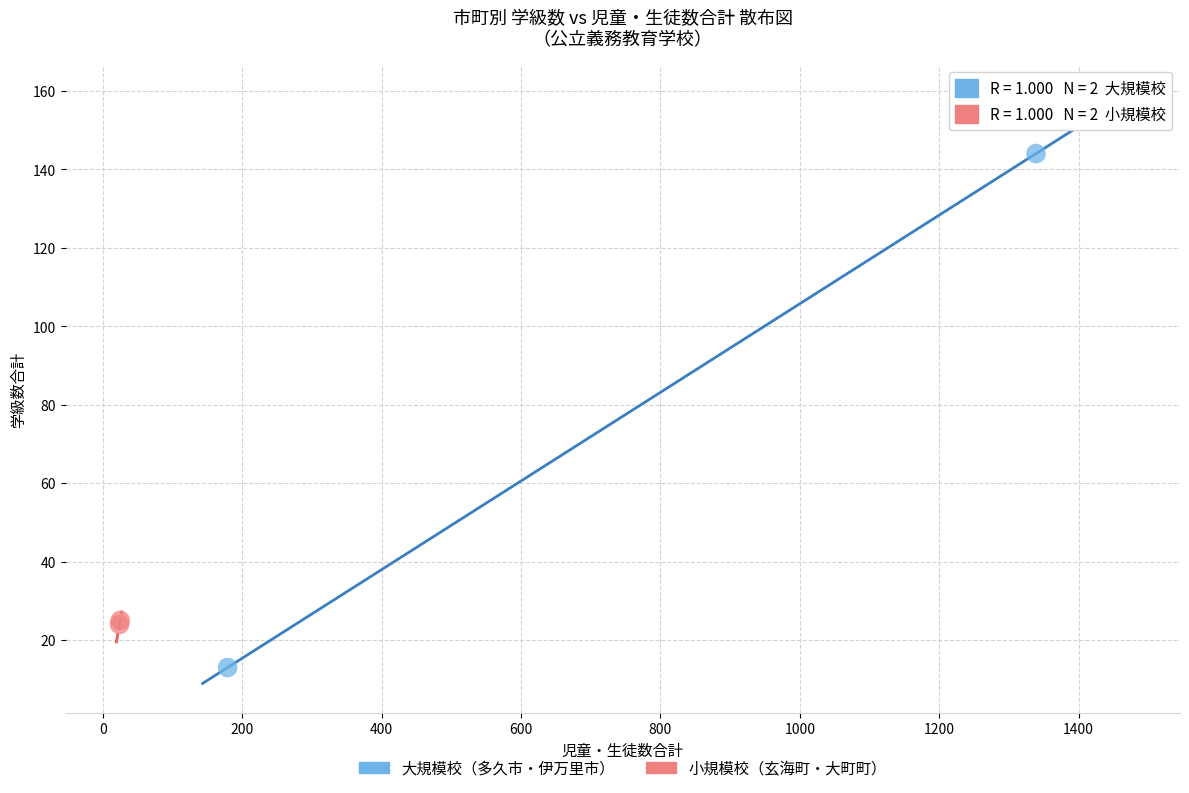

Which series reaches the maximum Y coordinate?

大規模校（多久市・伊万里市）